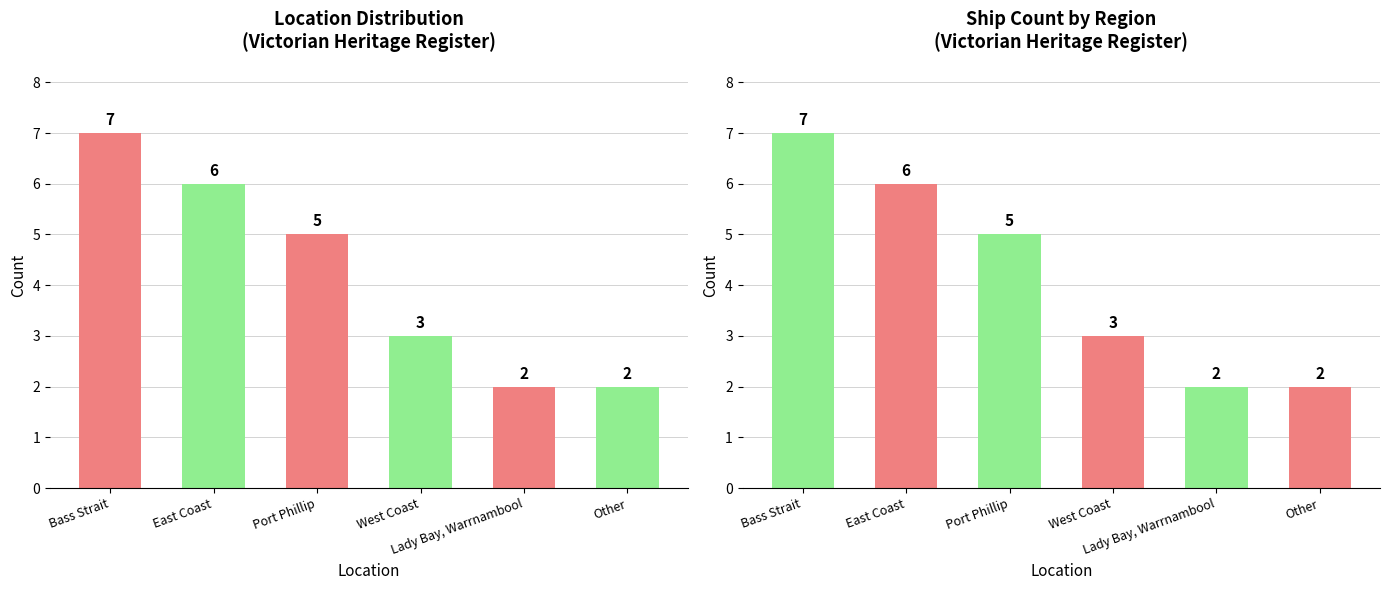

What is the ratio of the value at Other to the value at West Coast?

0.7